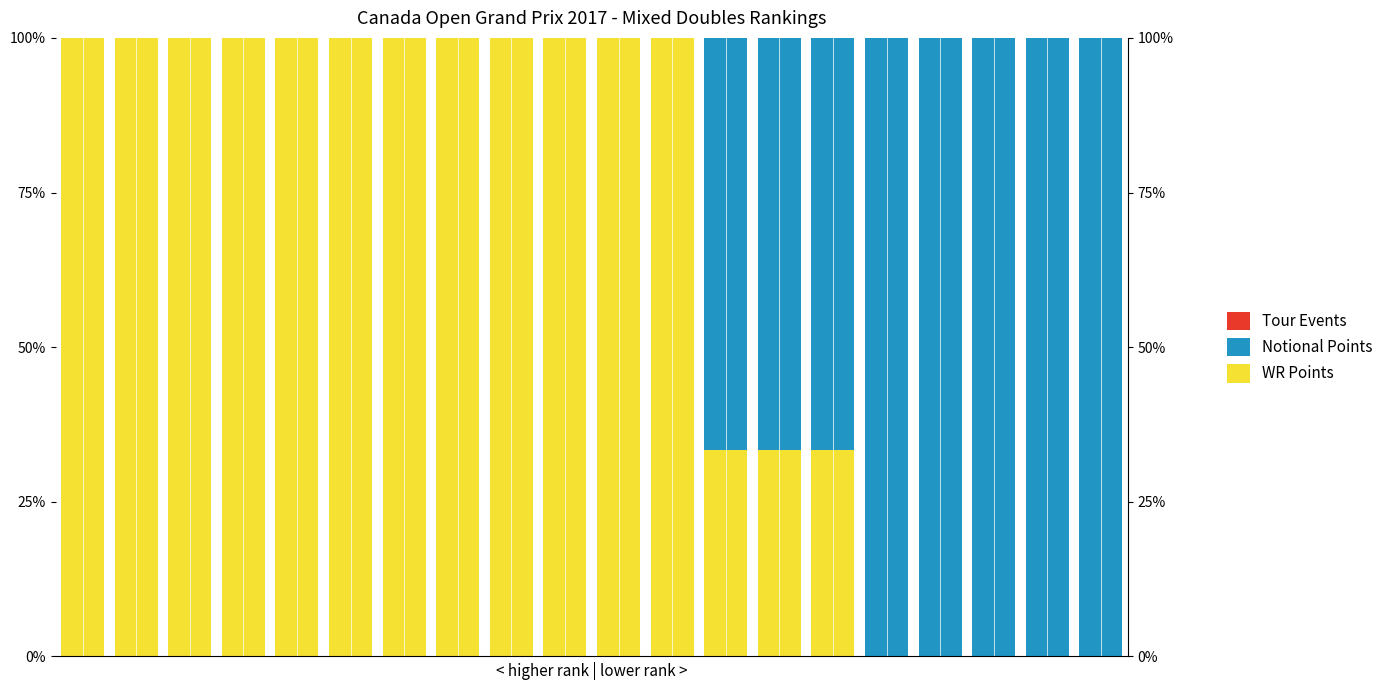

How many values in WR Points are above zero?

15